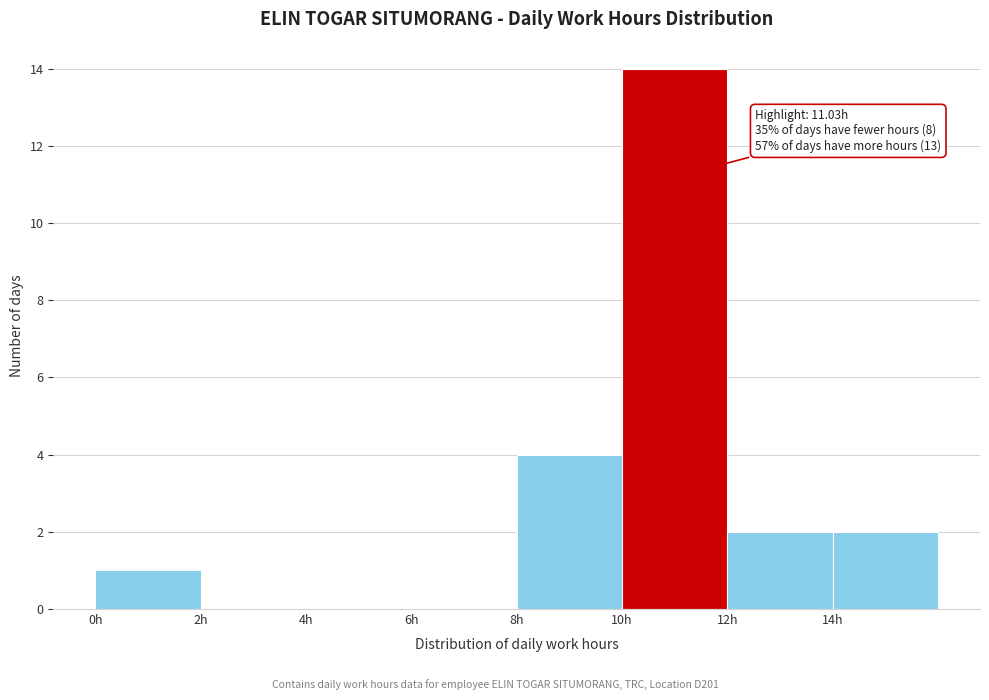

Which range on the x-axis has the tallest bar?

10 to 12